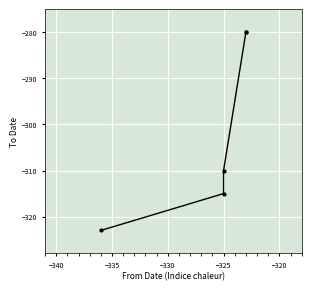

What is the change in value from −340 to −325?

+35